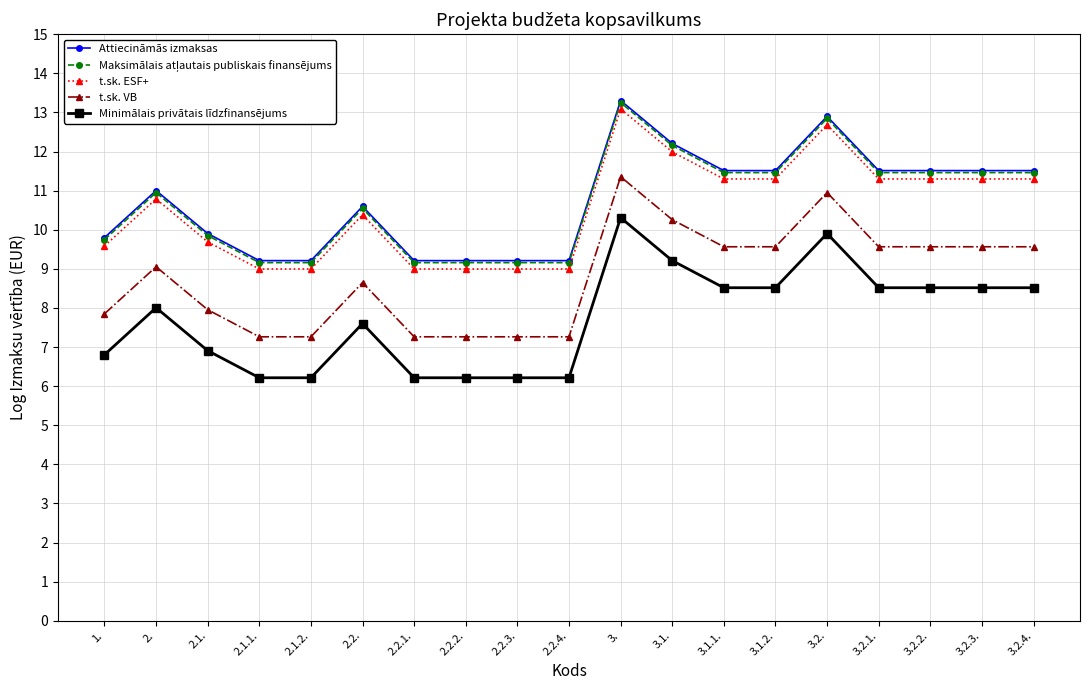

What is the difference between the highest and lowest values at 3.1.?

3.0